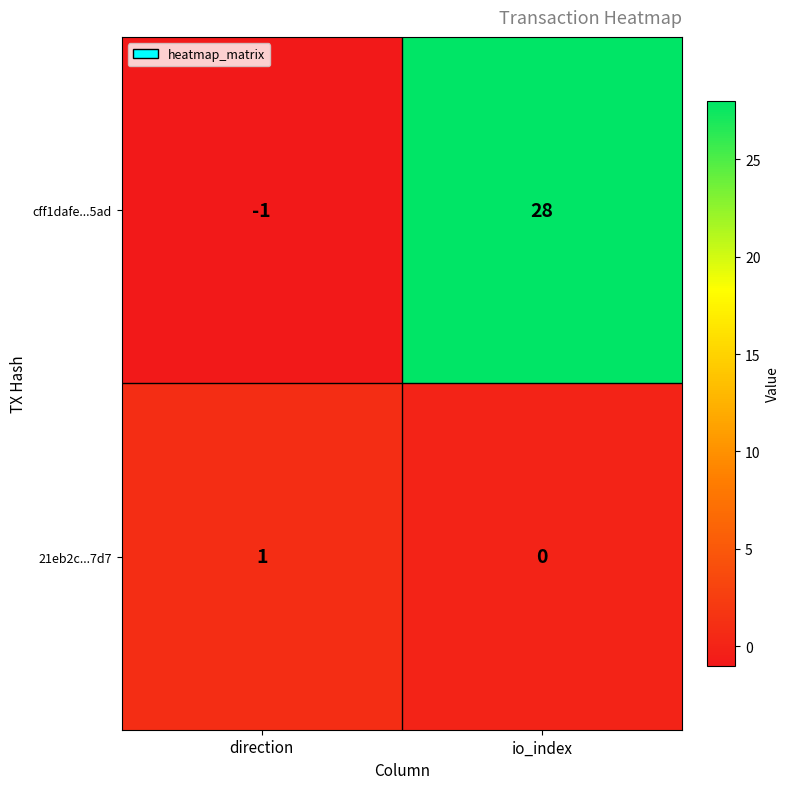

What is the difference between the highest and lowest values at direction?

2